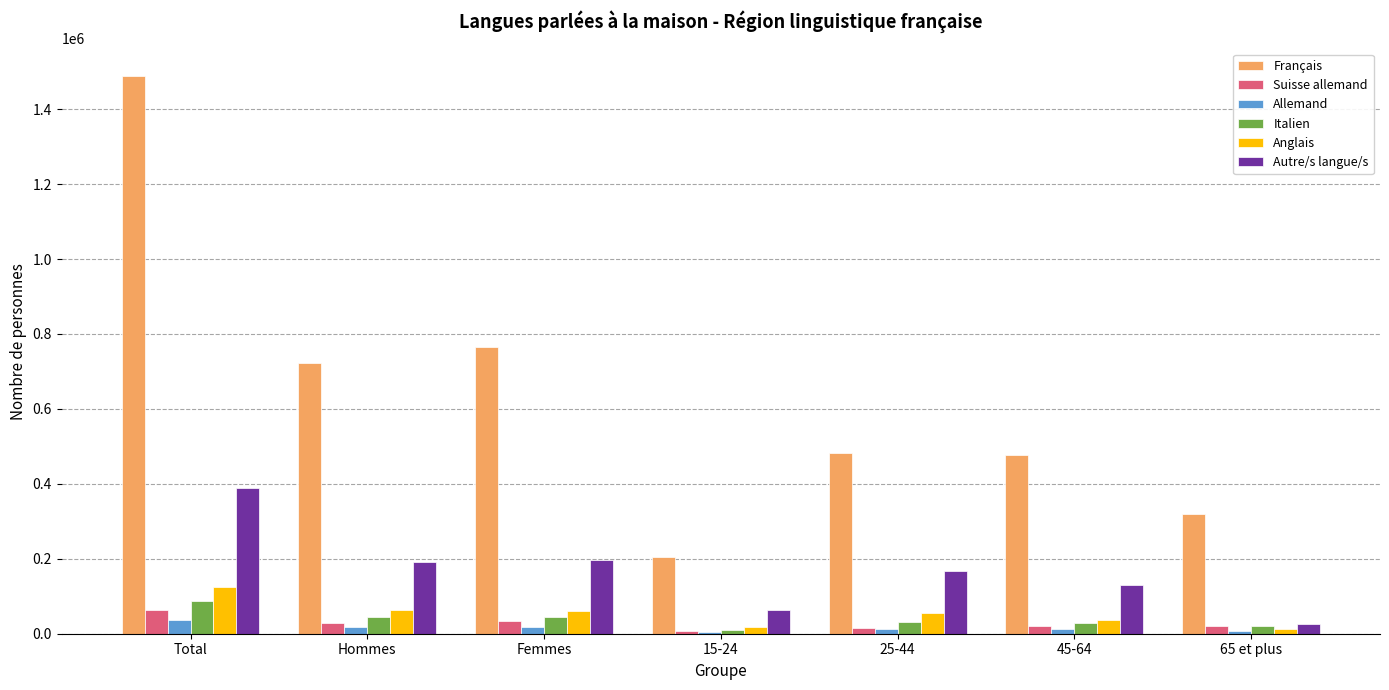

Which category has the lowest value in the Français series?

15-24